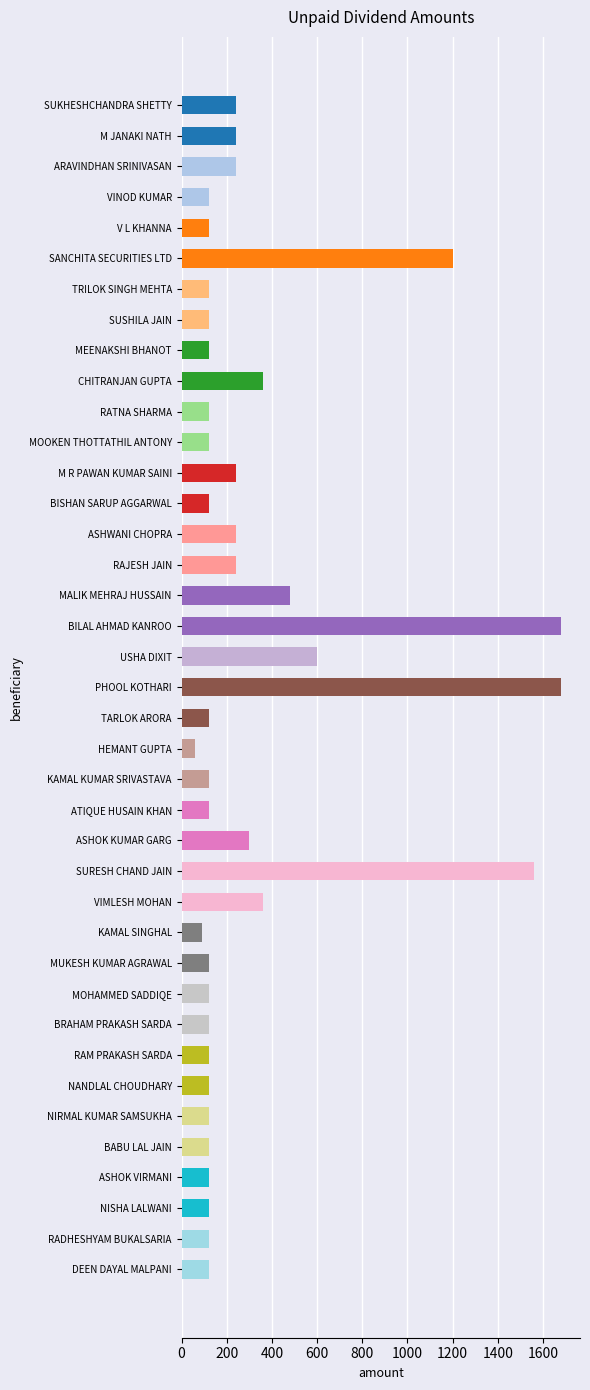

What is the maximum value shown in the chart?

1680